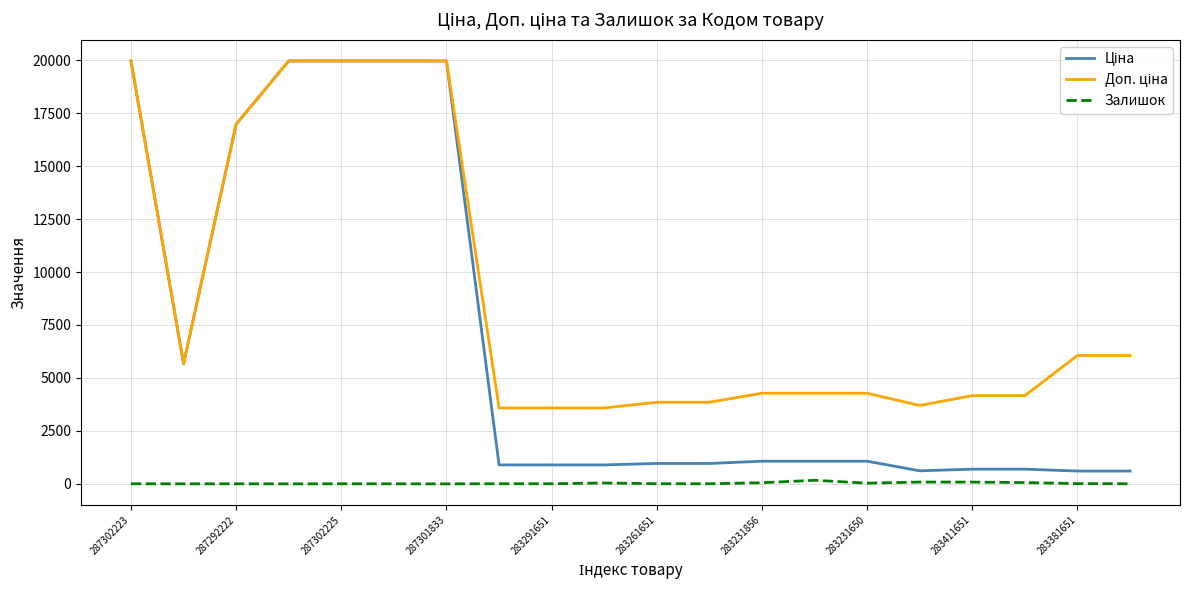

What is the greatest value displayed?

19964.2